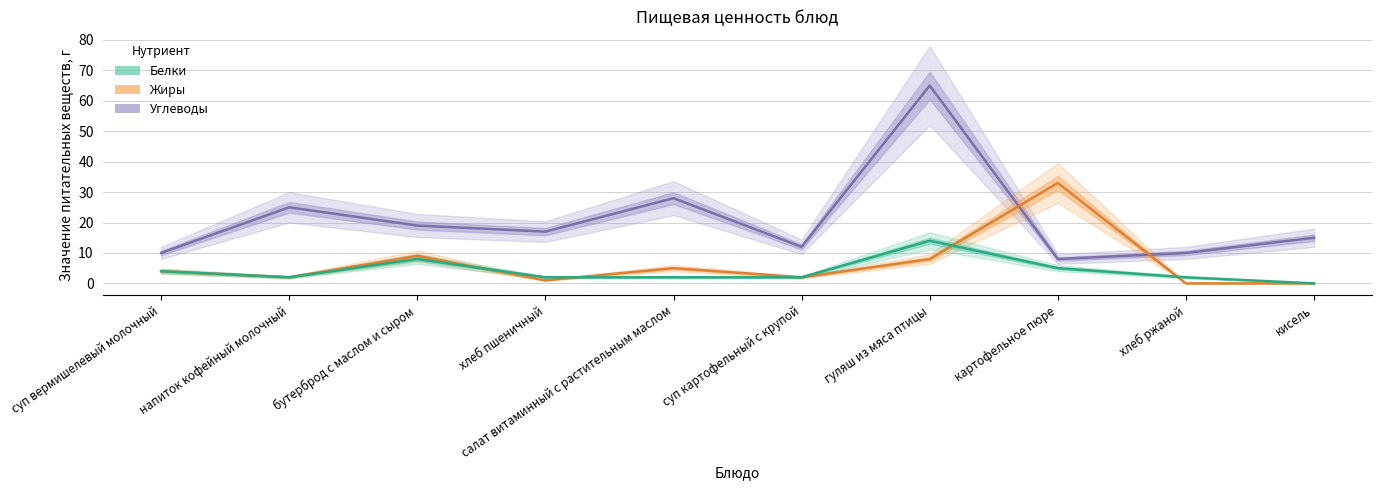

Where does the Жиры series first go above 4?

бутерброд с маслом и сыром